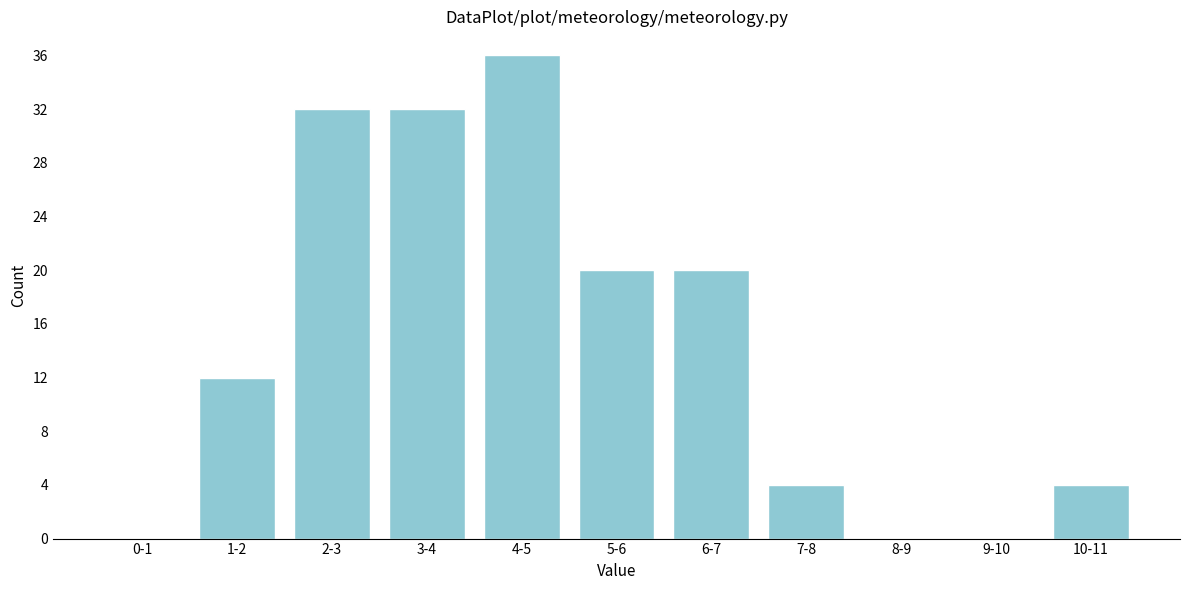

Reading right to left, list all the values displayed in this chart.

10-11=4	9-10=0	8-9=0	7-8=4	6-7=20	5-6=20	4-5=36	3-4=32	2-3=32	1-2=12	0-1=0